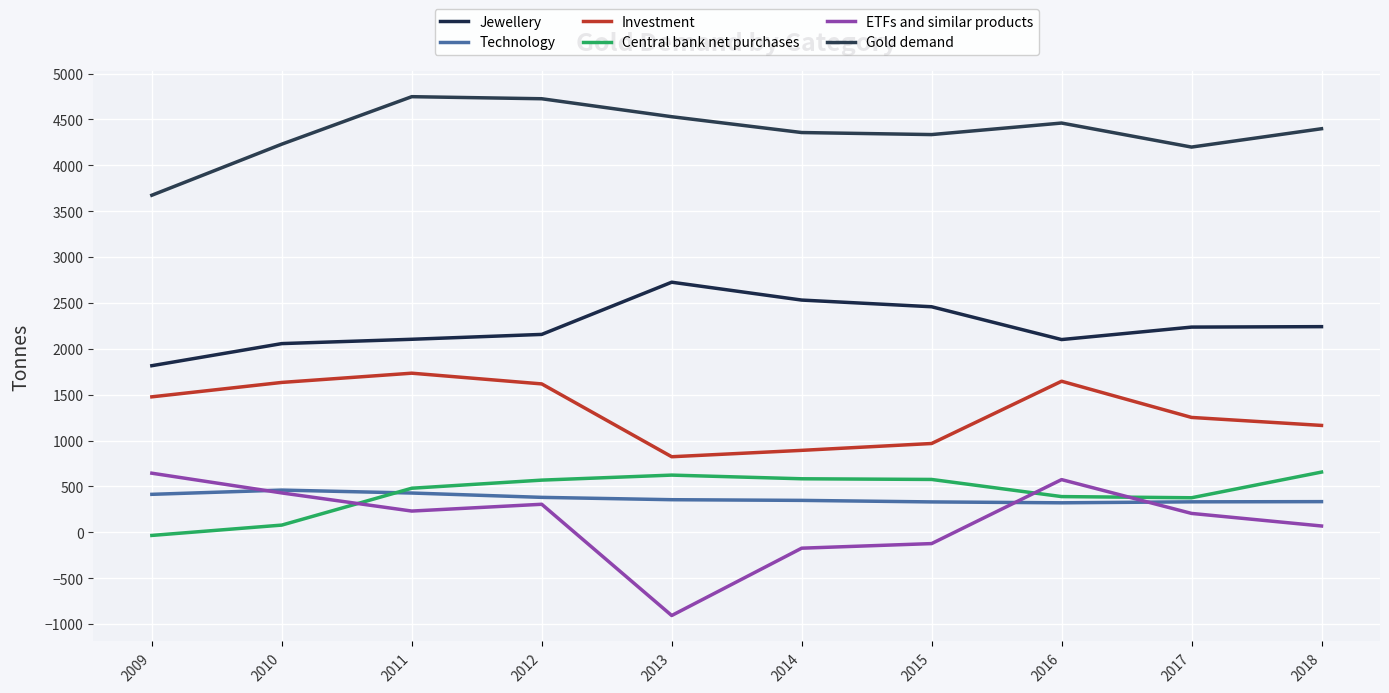

Is the value of Investment at 2014 greater than the value of Technology at 2012?

Yes